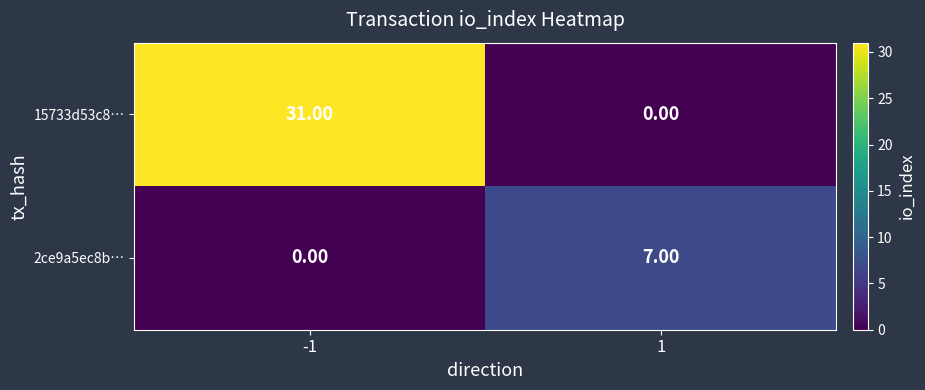

Which series has the widest spread of values?

15733d53c8…